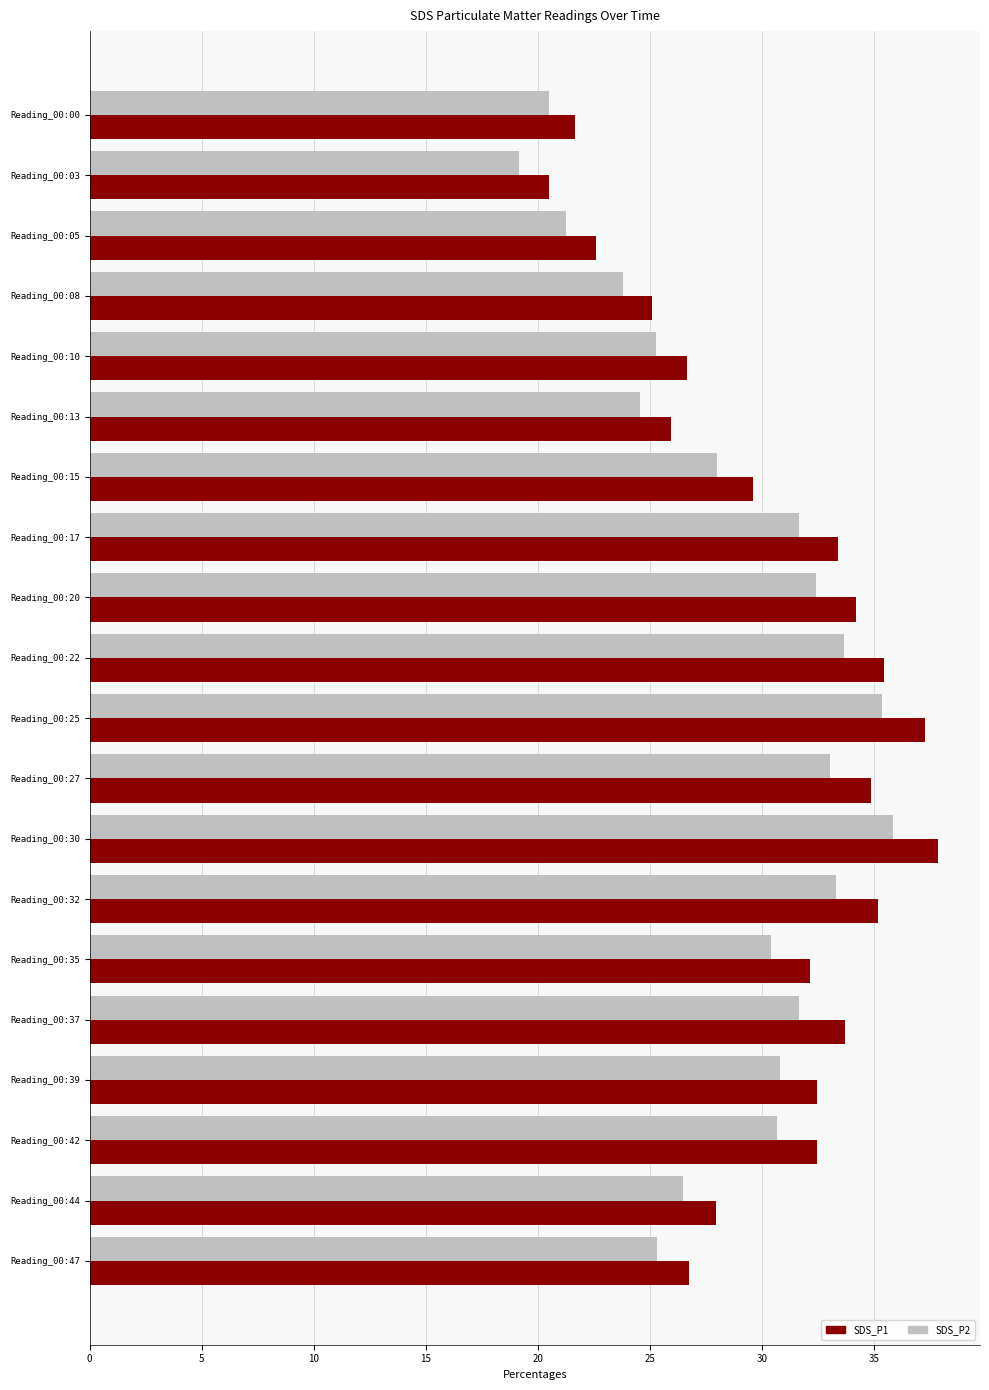

List the series in order of their peak value, lowest first.

SDS_P2, SDS_P1